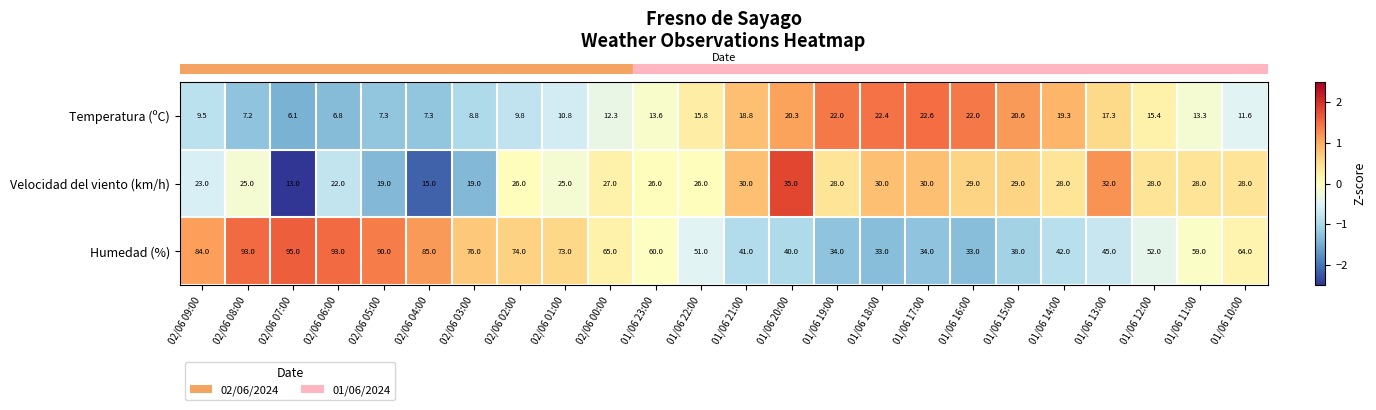

What is the difference between the second highest and minimum values in the Temperatura (ºC) series?

16.3